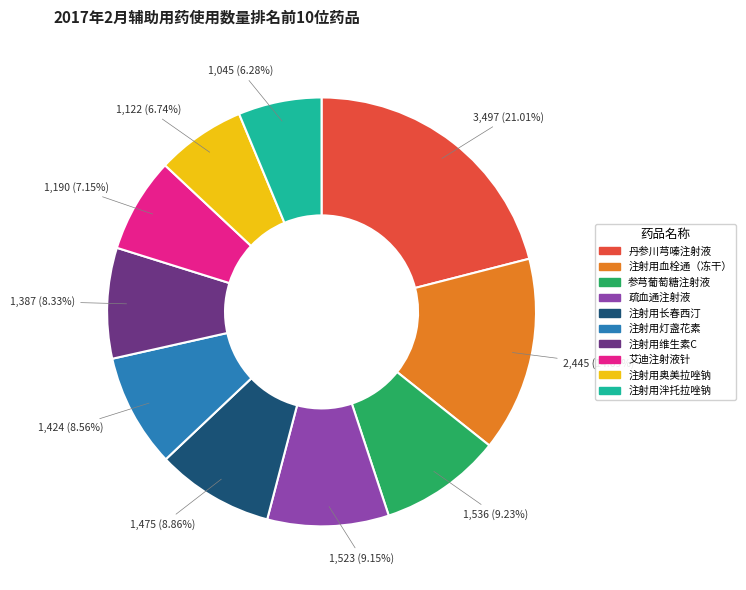

Is there any slice that represents more than half of the pie?

No